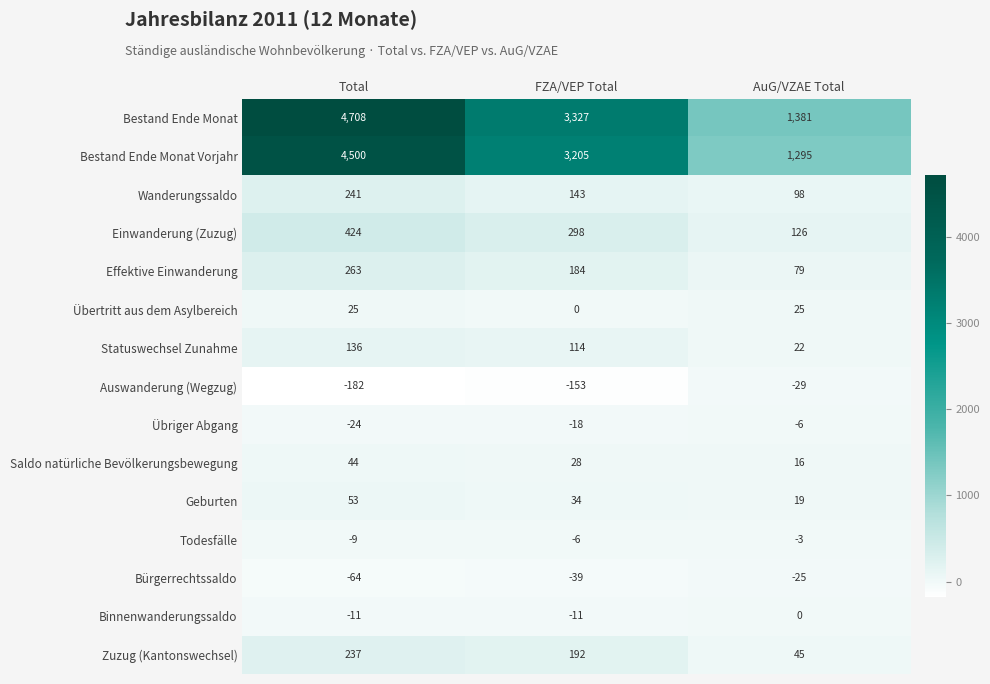

Which category has the lowest value across all series?

Total